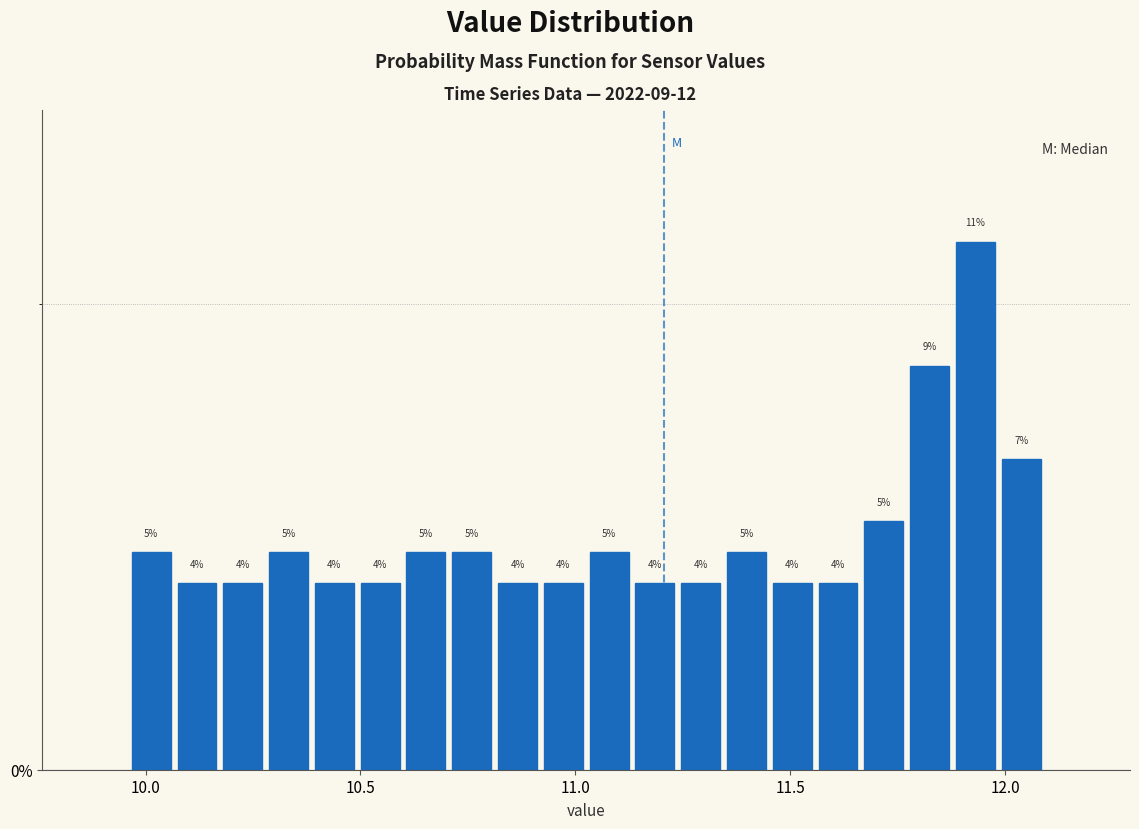

Read against the x-axis, roughly where is the centre of the tallest bar?

11.95